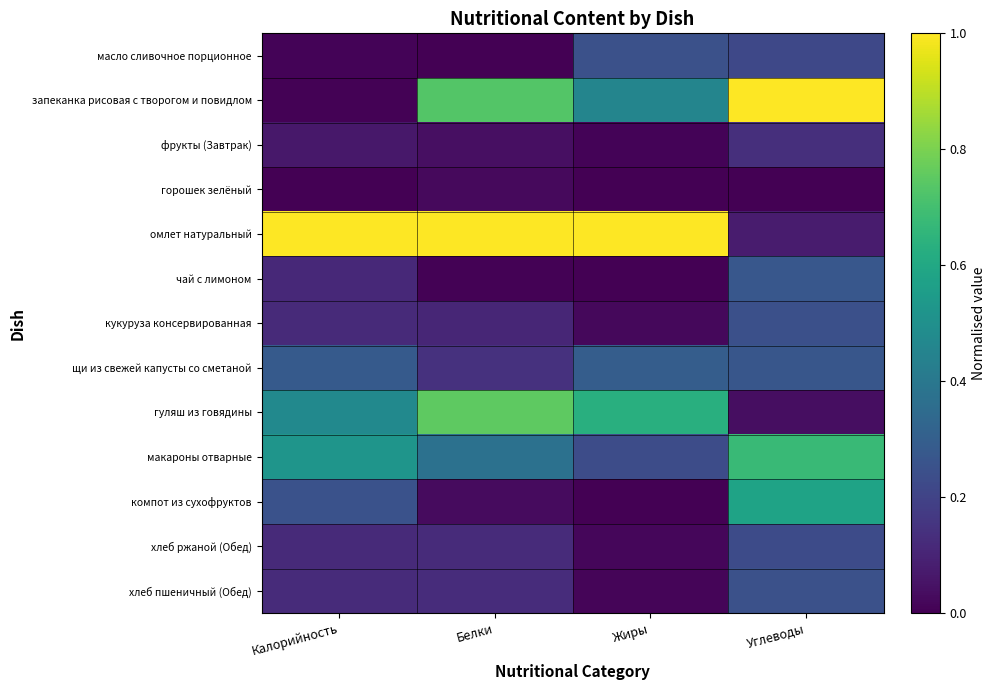

Which series changed the most between Жиры and Углеводы?

омлет натуральный